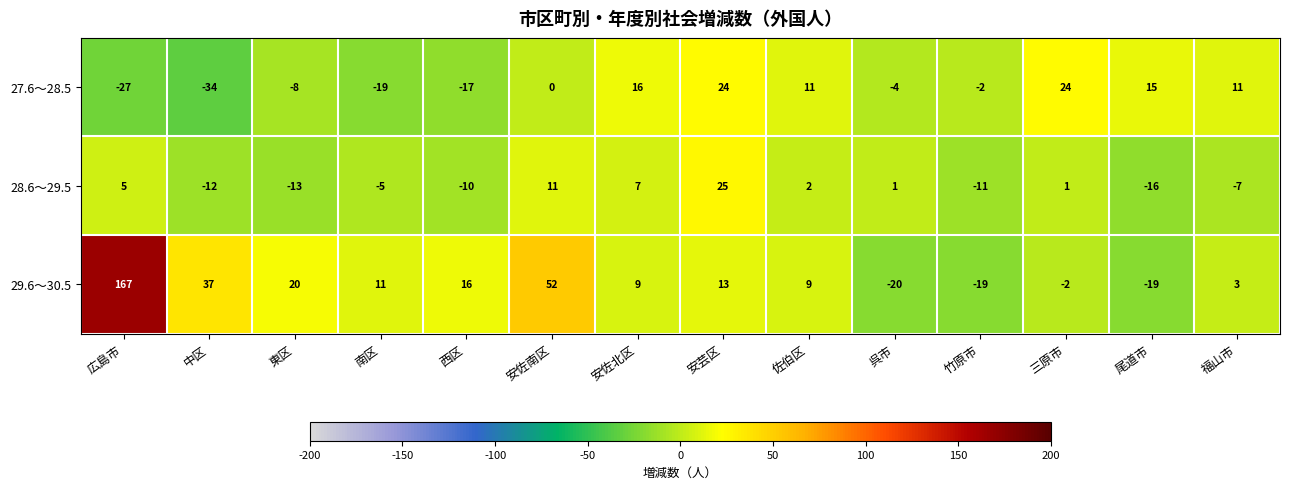

At which label does 29.6～30.5 reach its peak?

広島市